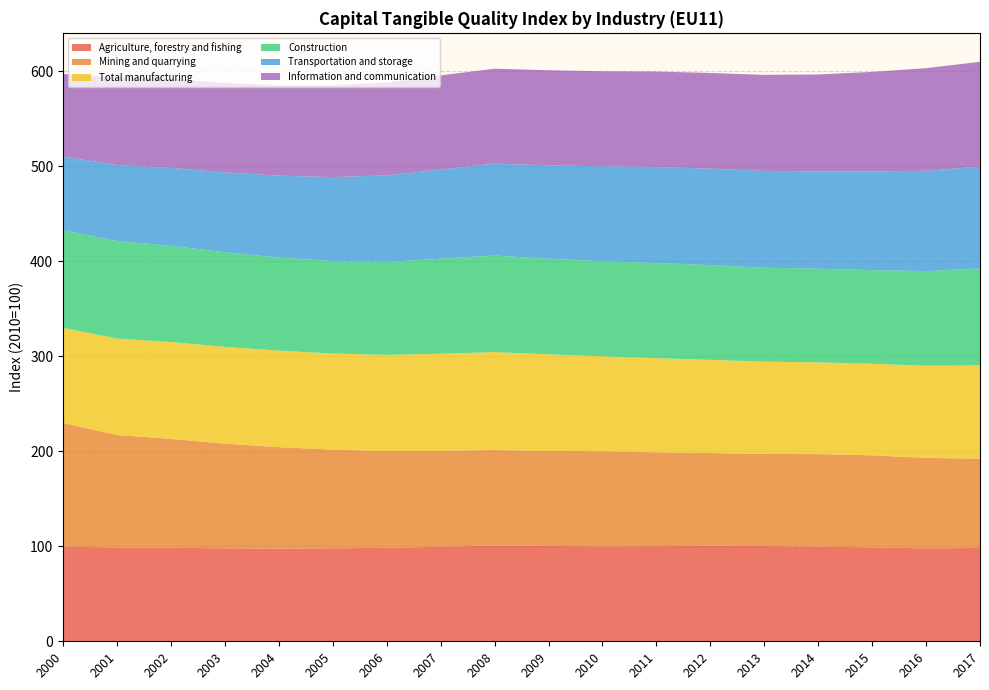

Reading left to right, list all the values displayed in this chart.

Agriculture, forestry and fishing: 99.5	98.8	98.5	97.8	97.7	97.8	98.5	99.5	100.9	100.3	100.0	100.1	100.5	100.3	99.6	98.9	97.9	98.2
Mining and quarrying: 130.4	118.4	114.6	110.2	106.7	103.8	101.8	101.0	100.4	100.0	100.0	98.8	97.7	96.9	97.4	96.9	95.2	94.0
Total manufacturing: 100.0	101.6	102.0	101.9	101.6	101.2	101.3	102.2	103.1	101.7	100.0	99.1	98.1	97.1	96.5	96.4	97.0	98.2
Construction: 102.8	102.6	101.3	99.6	98.0	97.4	98.0	100.0	101.6	100.7	100.0	100.2	99.7	98.9	98.6	98.6	99.6	102.0
Transportation and storage: 77.4	80.0	82.0	84.0	86.2	88.4	90.9	94.0	96.8	98.2	100.0	101.1	101.5	101.9	102.3	103.7	105.6	107.0
Information and communication: 87.0	92.2	93.8	94.1	95.2	96.7	97.8	99.0	100.0	100.2	100.0	100.4	100.8	101.1	102.2	104.9	108.0	110.4